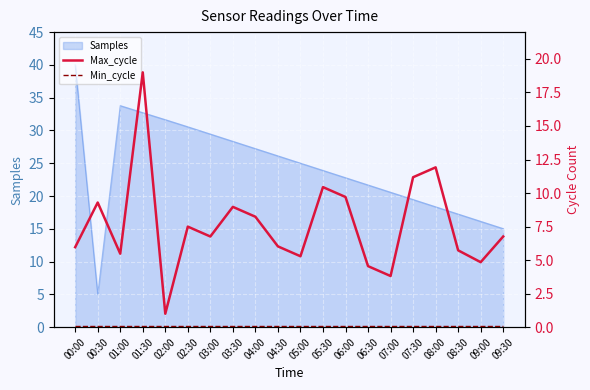

List the labels in order of Samples value, smallest first.

00:30, 09:30, 09:00, 08:30, 08:00, 07:30, 07:00, 06:30, 06:00, 05:30, 05:00, 04:30, 04:00, 03:30, 03:00, 02:30, 02:00, 01:30, 01:00, 00:00